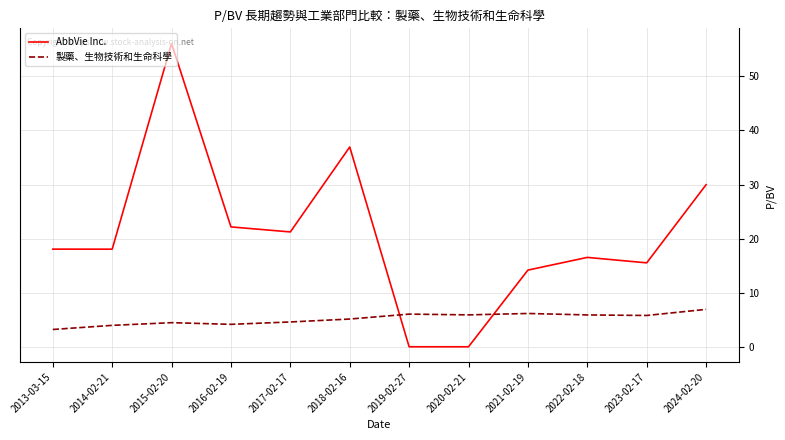

What is the difference between the maximum and minimum values in the AbbVie Inc. series?

56.1